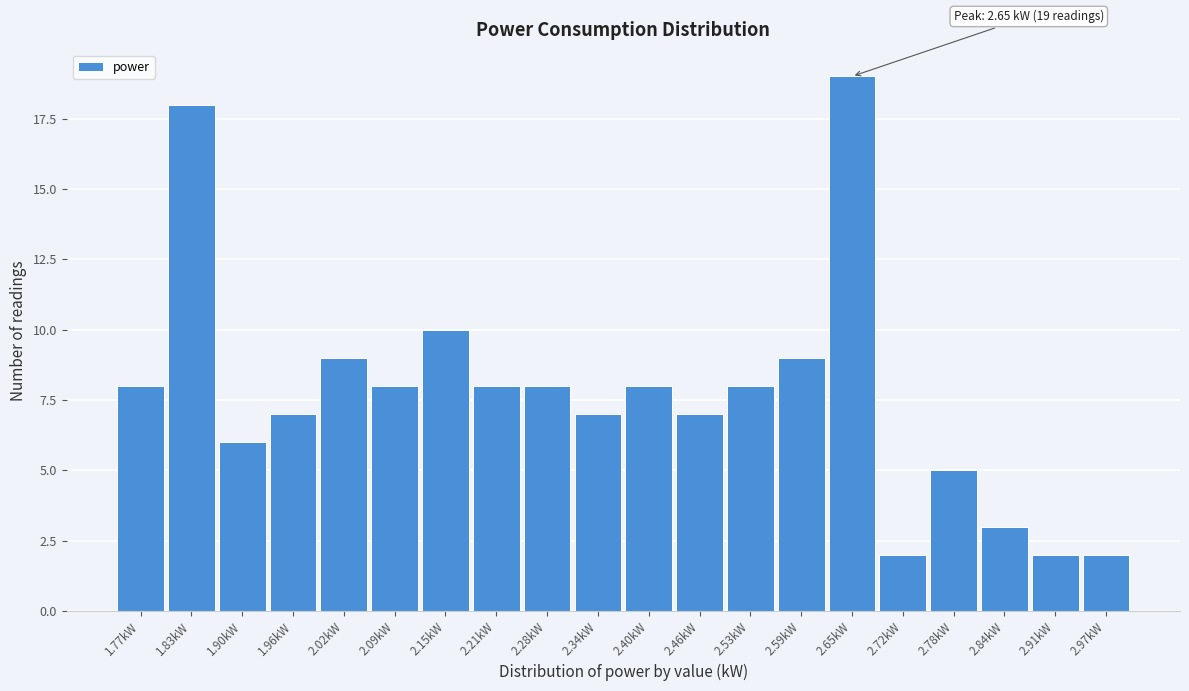

Which range on the x-axis has the tallest bar?

2.622 to 2.685